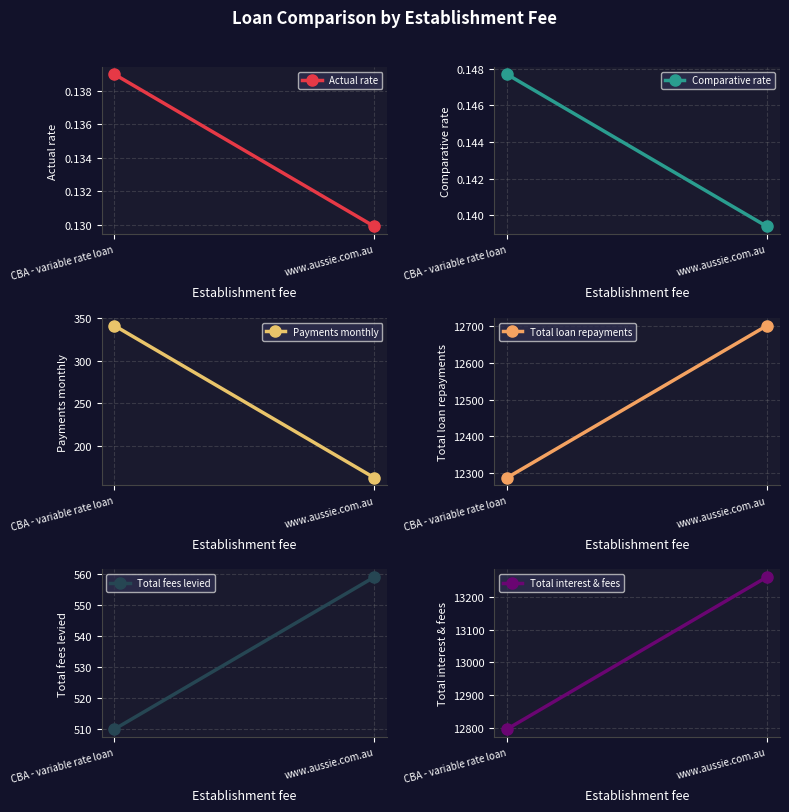

At www.aussie.com.au, list the series in order from smallest to largest.

Actual rate, Comparative rate, Payments monthly, Total fees levied, Total loan repayments, Total interest & fees